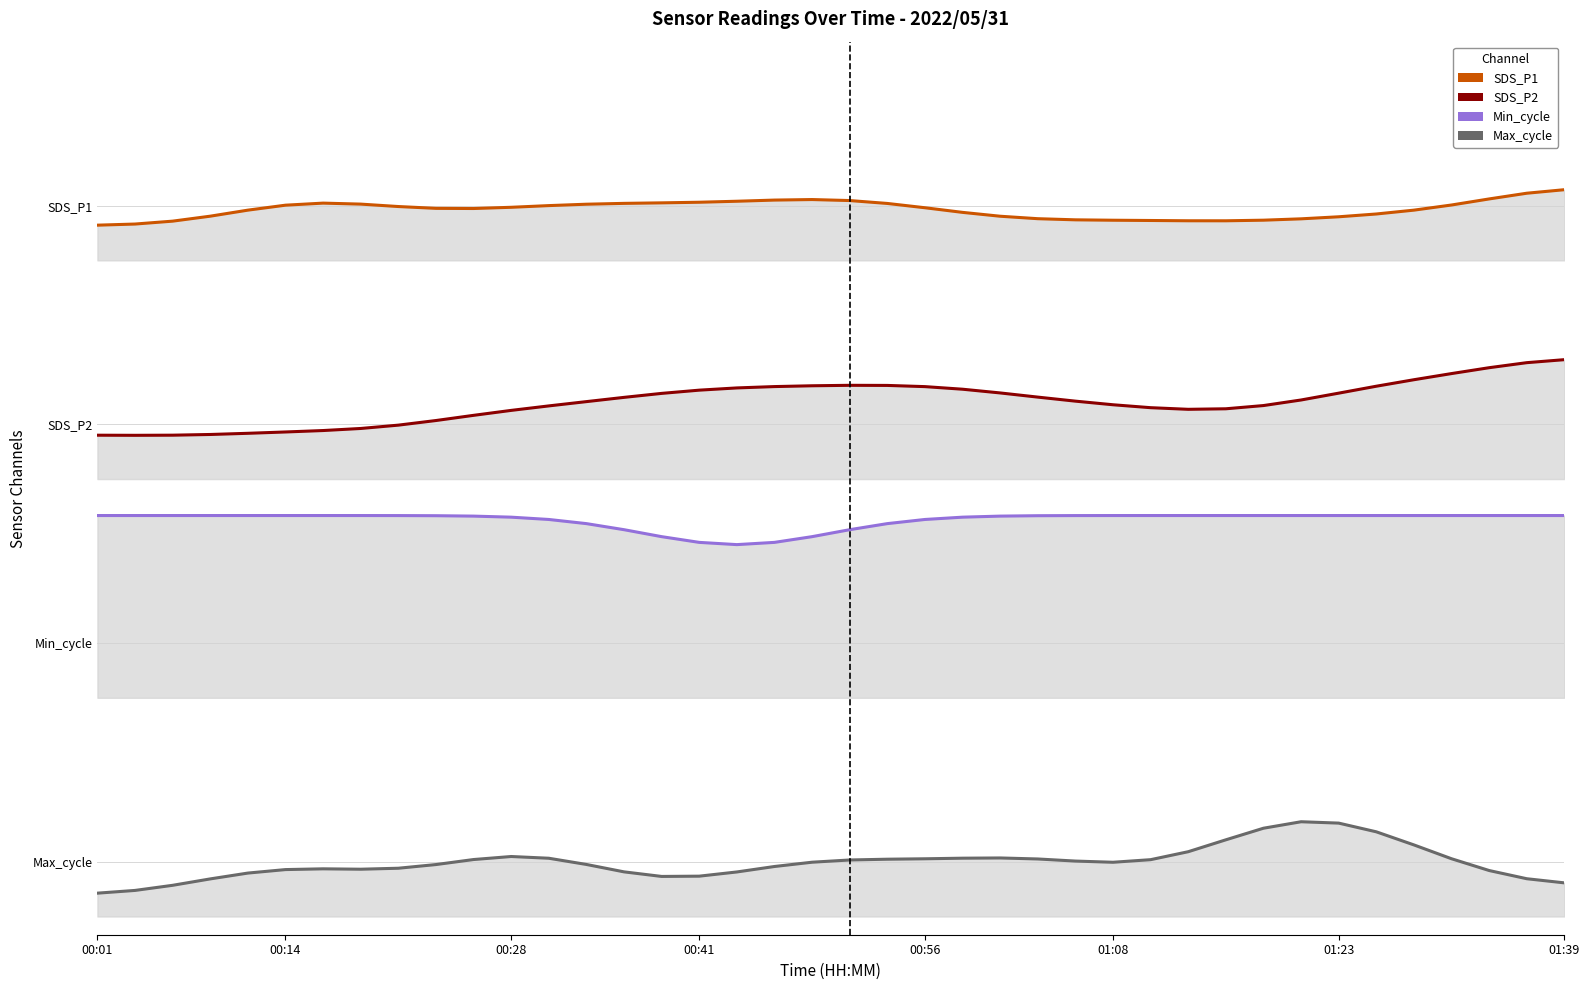

How many lines are shown in the chart?

4